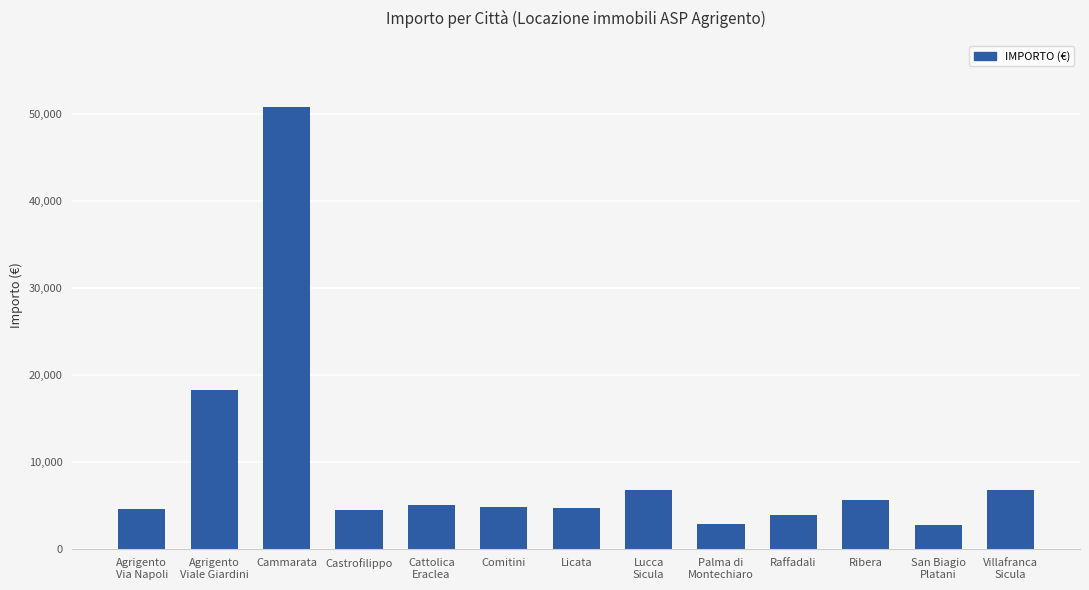

What is the average value?

9303